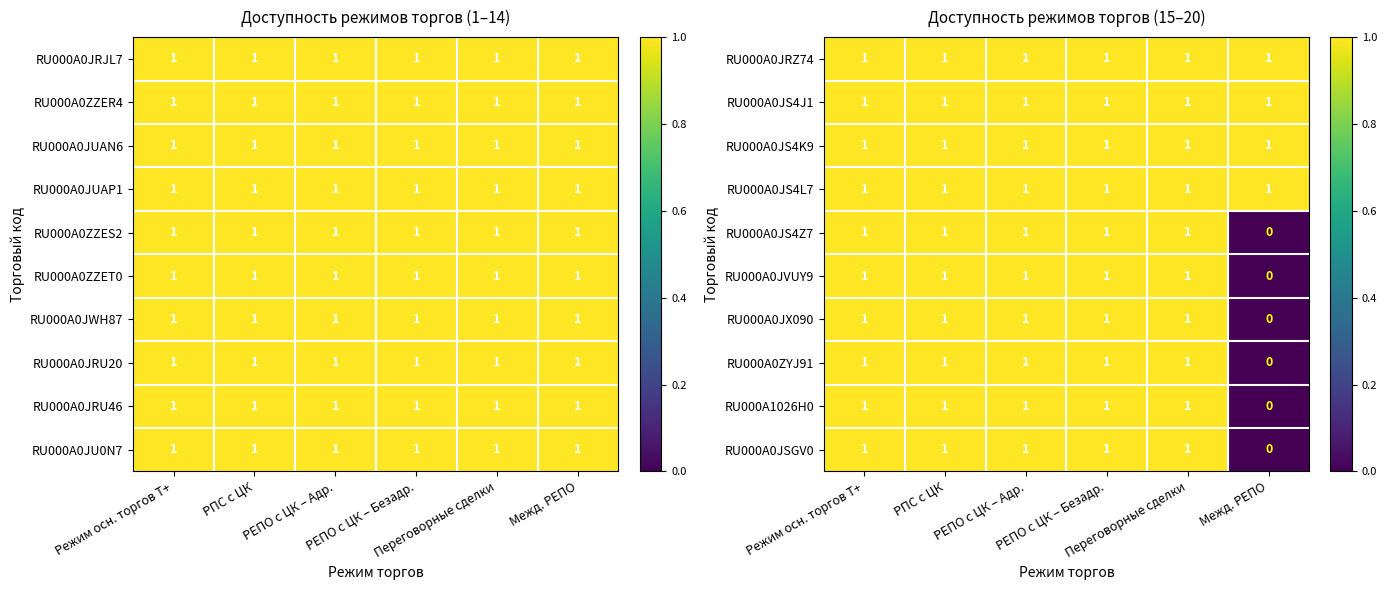

Is the value of RU000A1026H0 at Межд. РЕПО greater than the value of RU000A0JSGV0 at РЕПО с ЦК – Адр.?

No